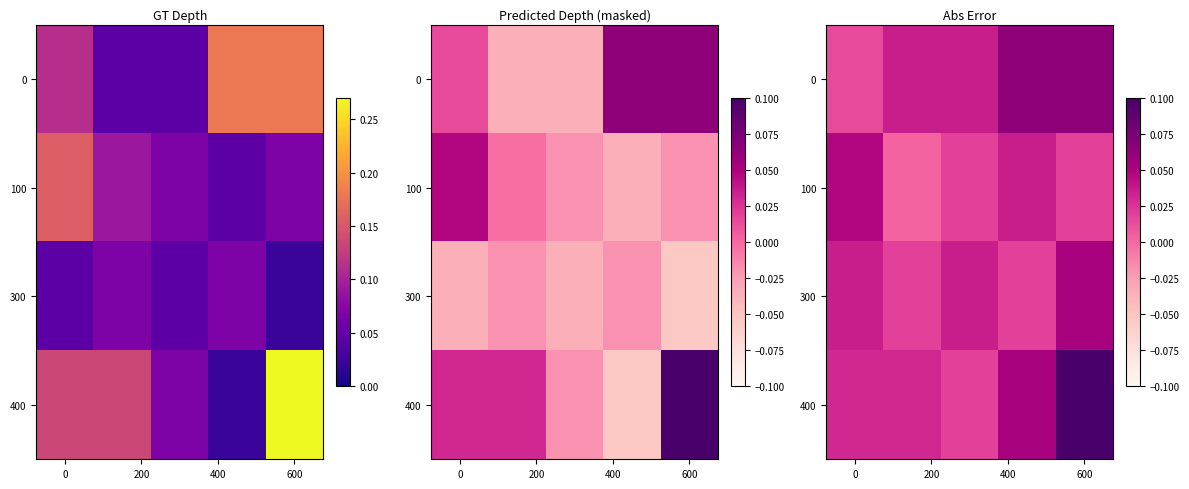

What is the maximum value shown in the chart?

0.1